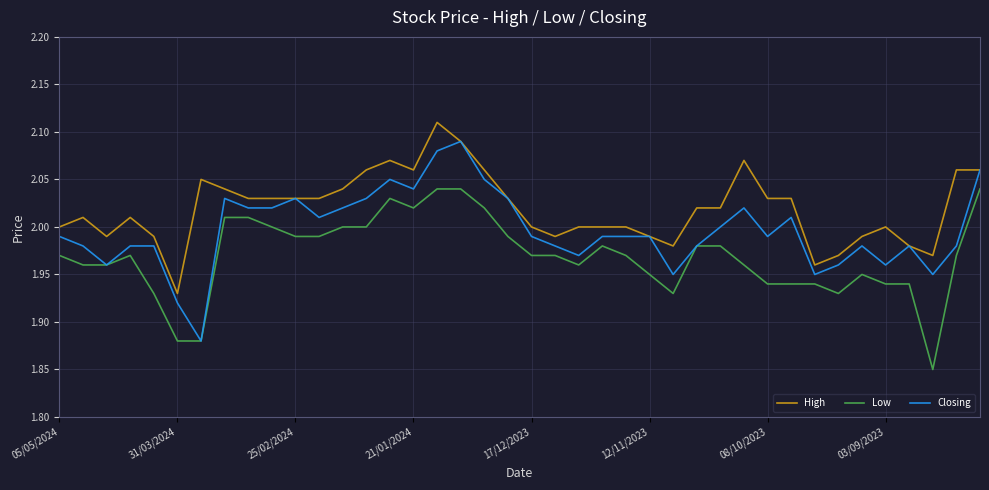

Which series has the widest spread of values?

Closing